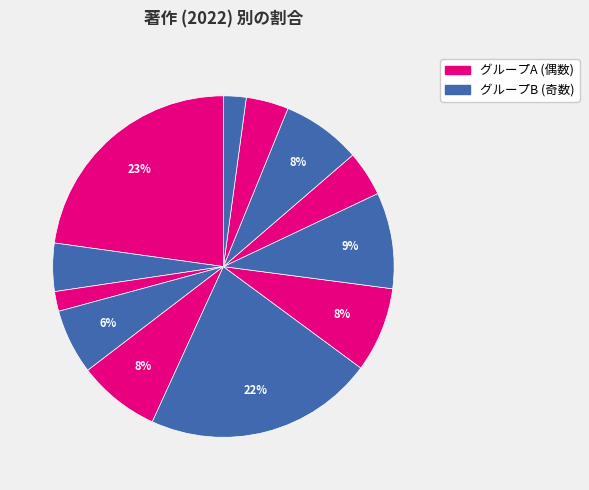

How many segments does this pie chart have?

12